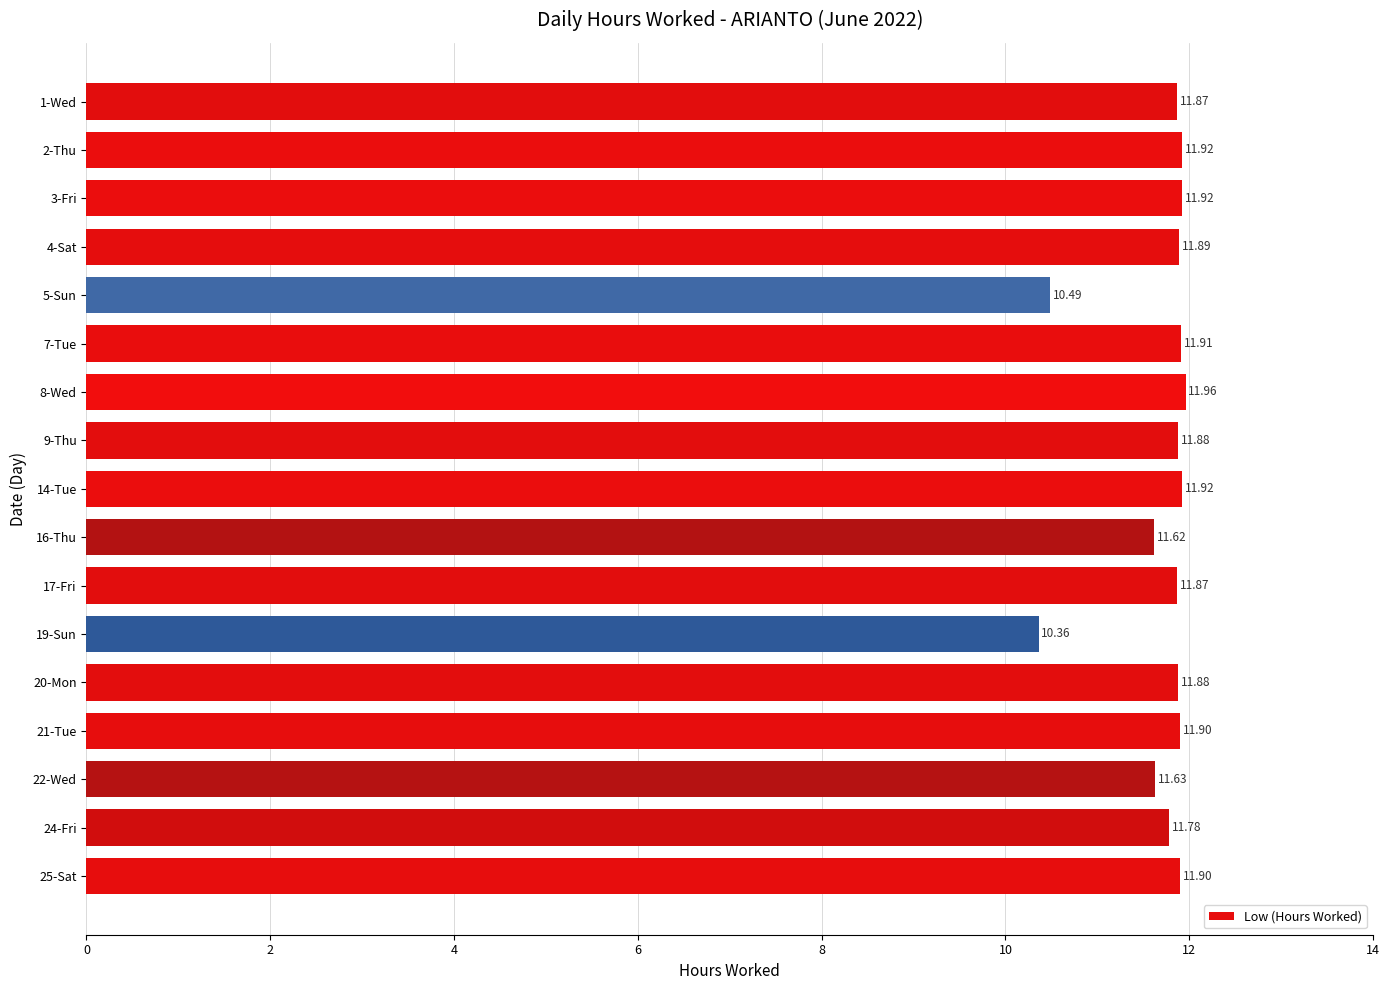

What is the difference between the values at 4-Sat and 16-Thu?

0.3